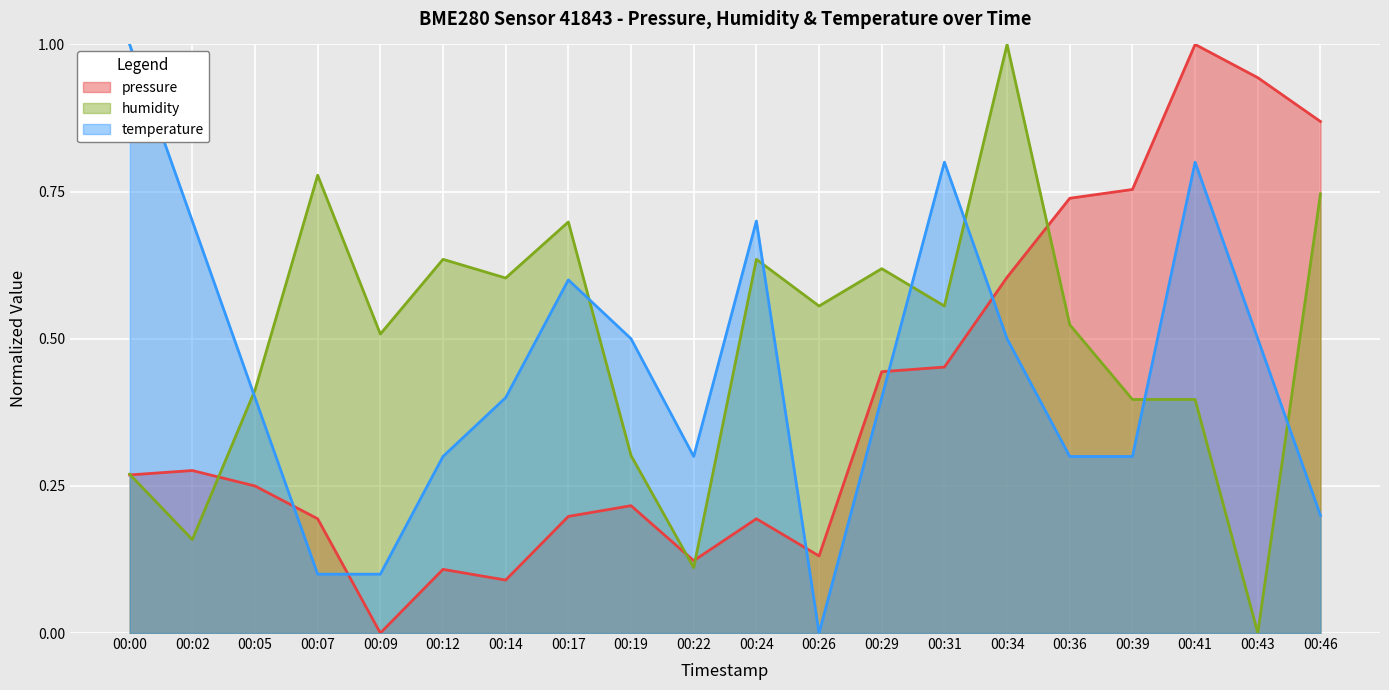

Reading left to right, transcribe all the data shown in this chart.

pressure: 0.3	0.3	0.2	0.2	0.0	0.1	0.1	0.2	0.2	0.1	0.2	0.1	0.4	0.5	0.6	0.7	0.8	1.0	0.9	0.9
humidity: 0.3	0.2	0.4	0.8	0.5	0.6	0.6	0.7	0.3	0.1	0.6	0.6	0.6	0.6	1.0	0.5	0.4	0.4	0.0	0.7
temperature: 1.0	0.7	0.4	0.1	0.1	0.3	0.4	0.6	0.5	0.3	0.7	0.0	0.4	0.8	0.5	0.3	0.3	0.8	0.5	0.2